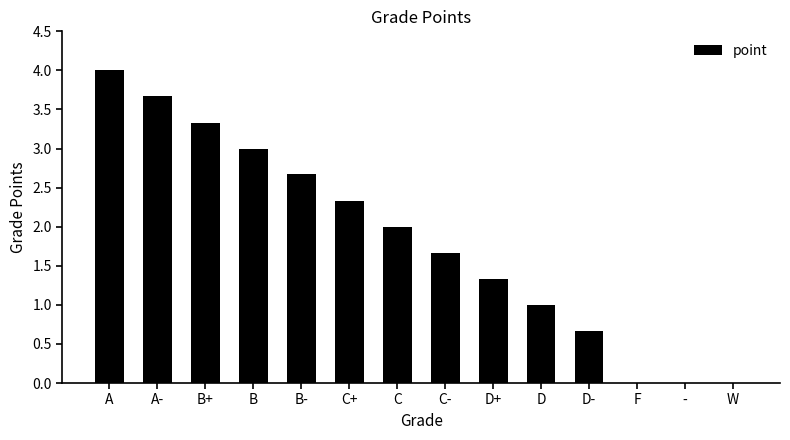

What is the difference between the values at W and B-?

2.7